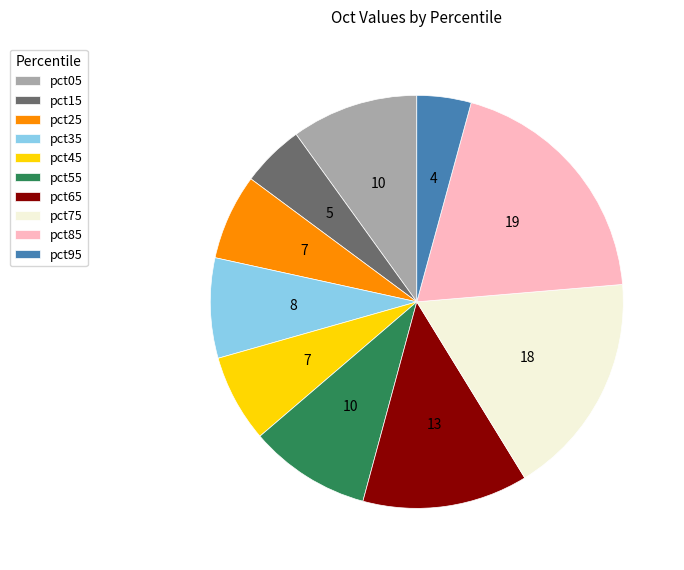

Does any single category account for the majority?

No